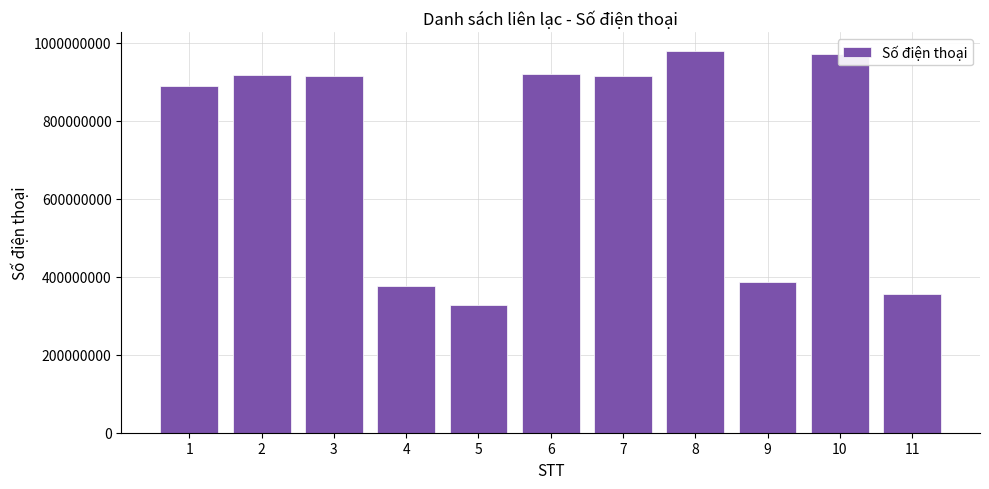

True or false: the data shows 913898545 at 7.

True